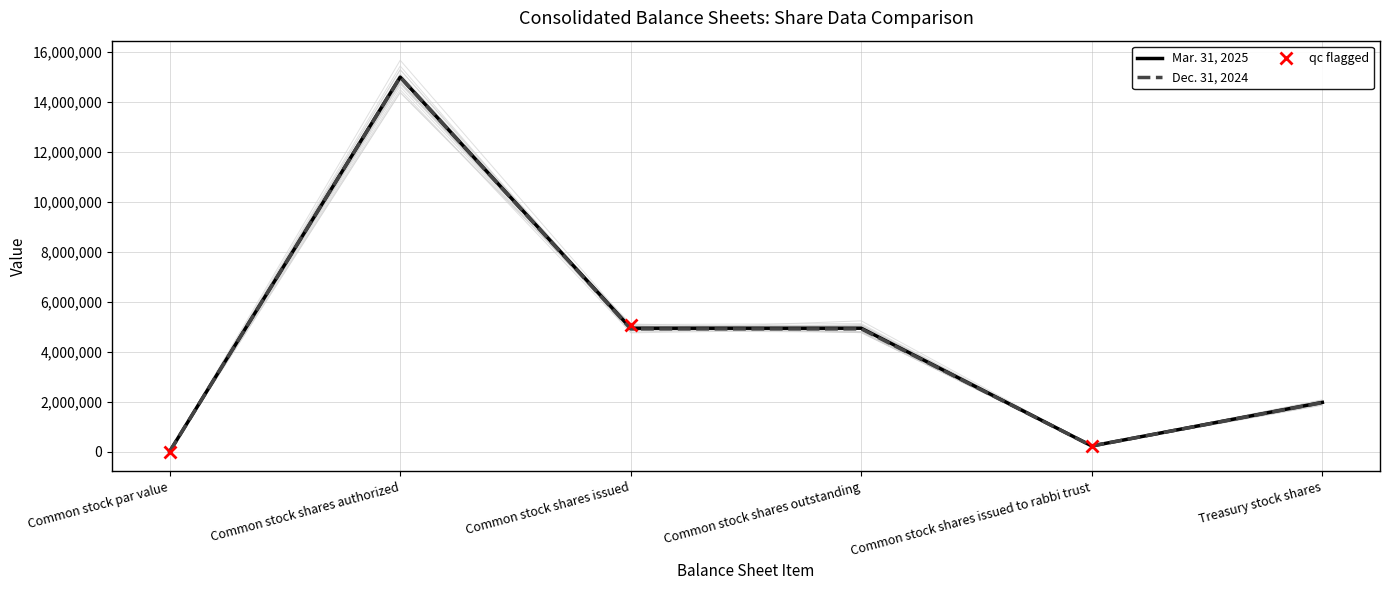

Where does the Dec. 31, 2024 series first go above 4913621?

Common stock shares authorized